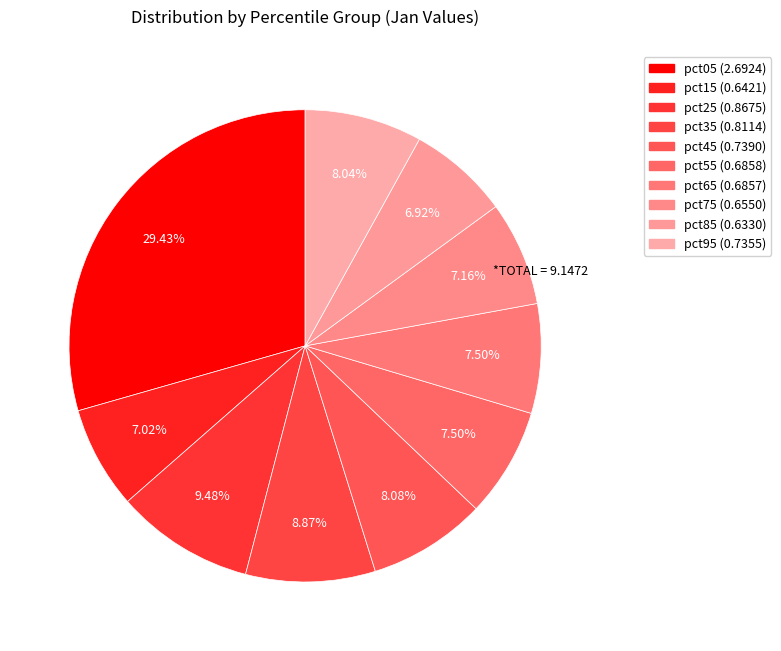

How many segments does this pie chart have?

10